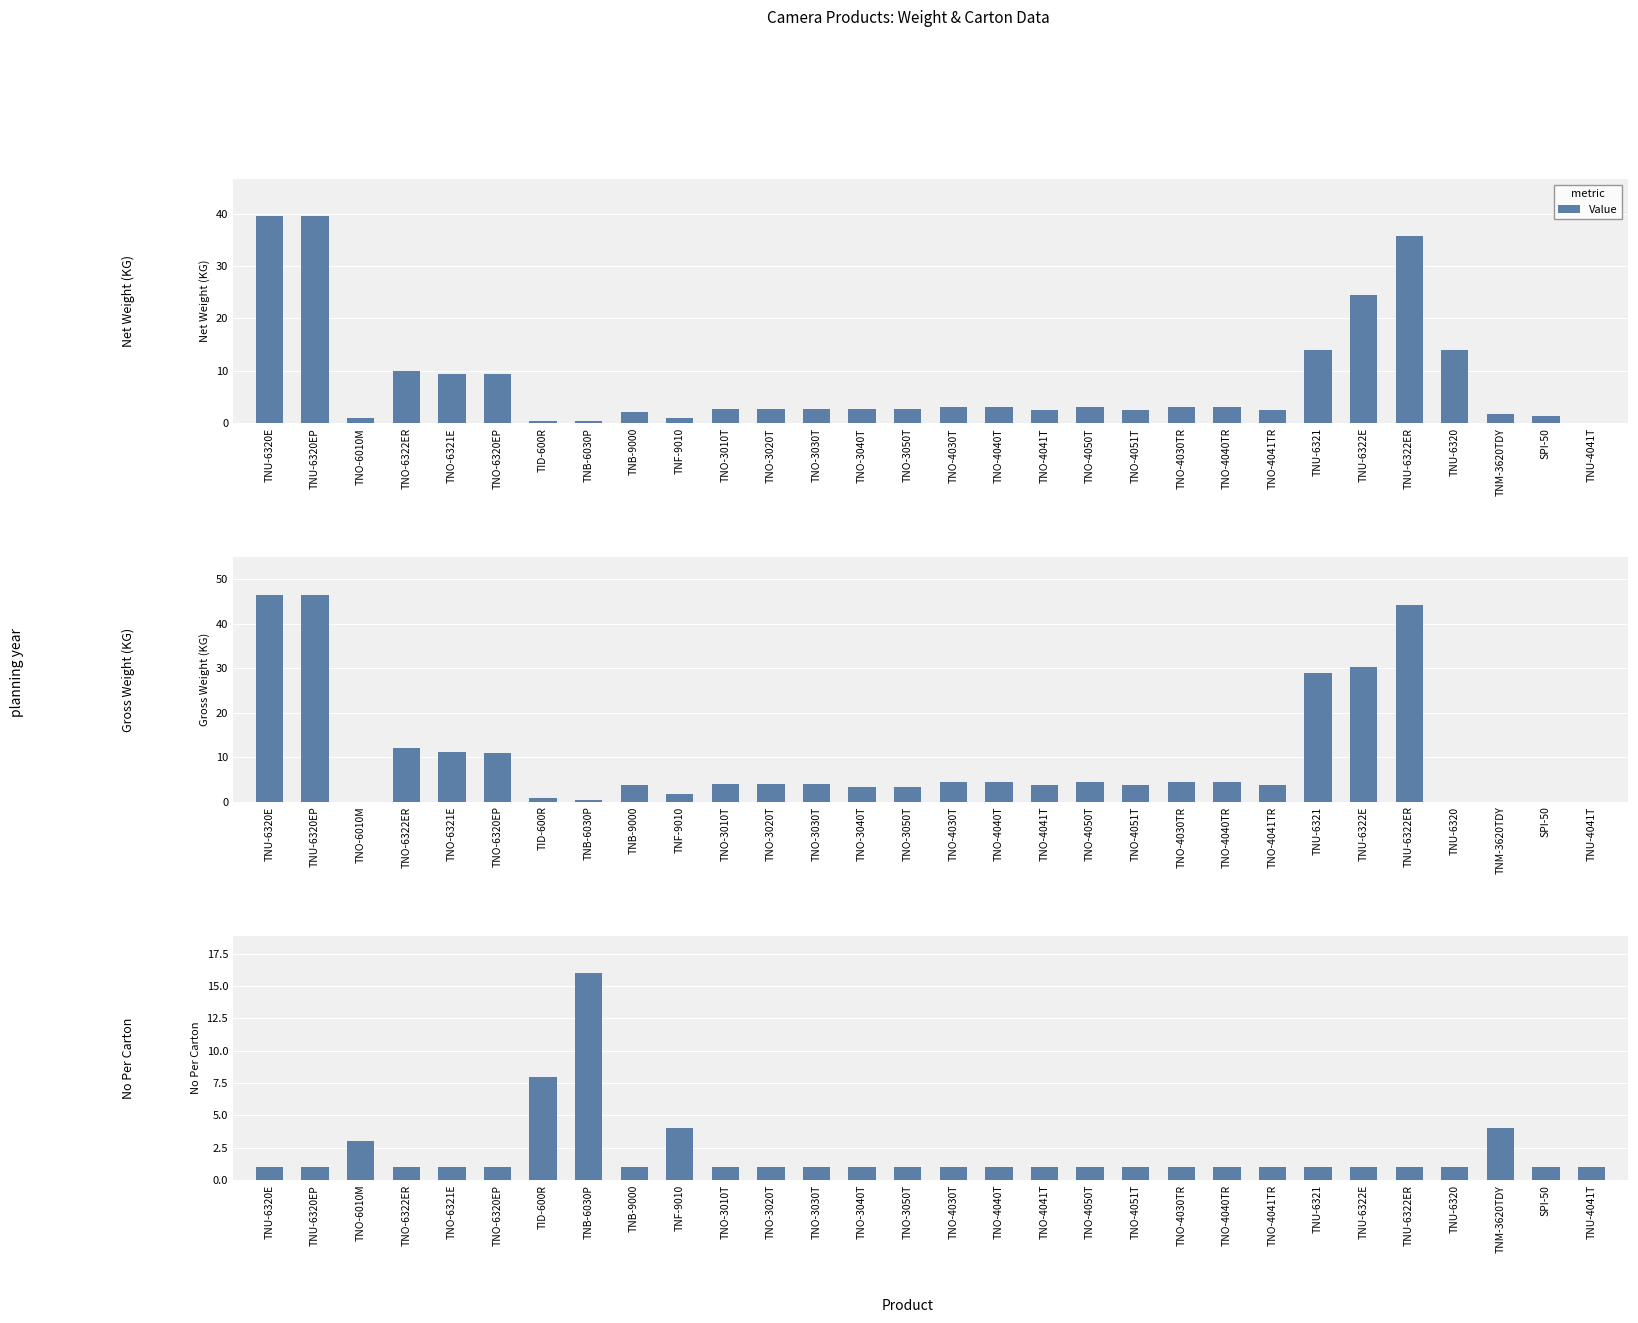

What position from the right is TNO-4050T?

12